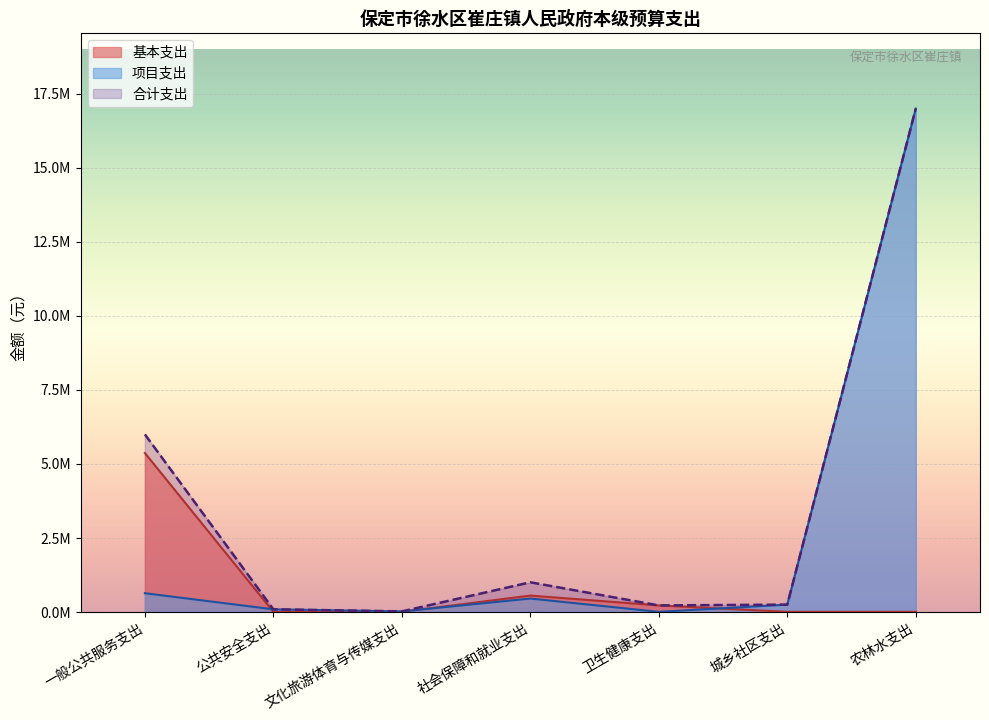

Rank the categories by value from highest to lowest.

农林水支出, 一般公共服务支出, 社会保障和就业支出, 城乡社区支出, 卫生健康支出, 公共安全支出, 文化旅游体育与传媒支出